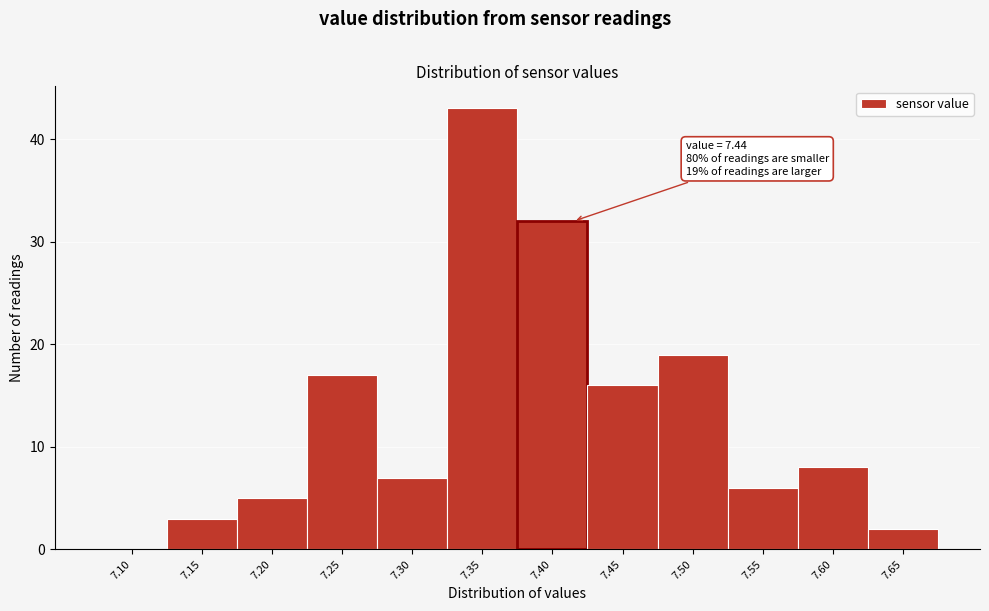

Reading left to right, what are all the values shown in this chart?

7.10=0	7.15=3	7.20=5	7.25=17	7.30=7	7.35=43	7.40=32	7.45=16	7.50=19	7.55=6	7.60=8	7.65=2